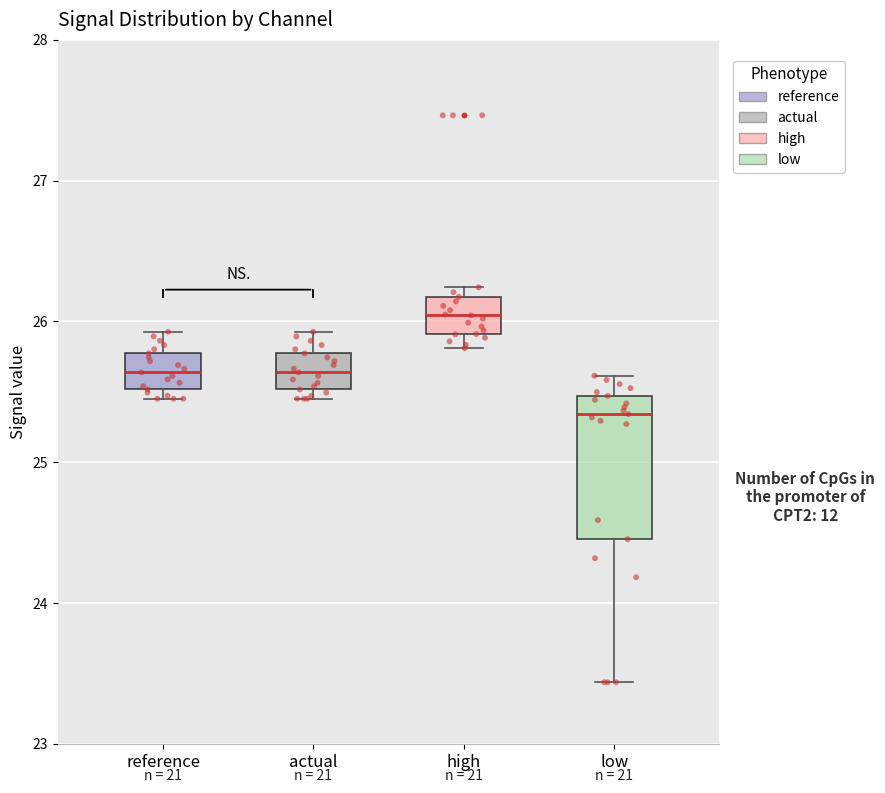

Comparing the boxes themselves (not the whiskers), which one is the tallest?

low